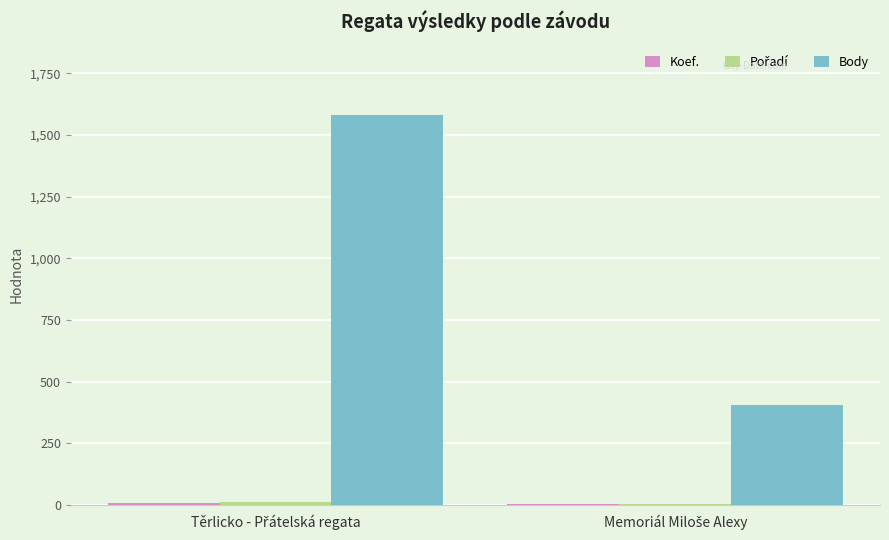

Which series has the largest total across all categories?

Body